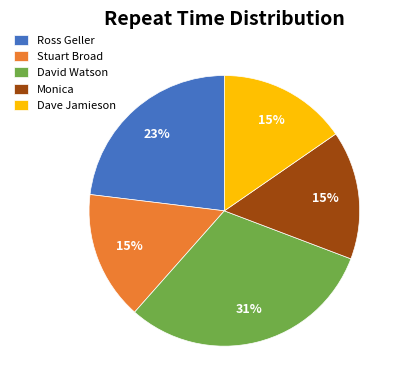

Approximately how many times larger is the value at Dave Jamieson compared to Stuart Broad?

1.0